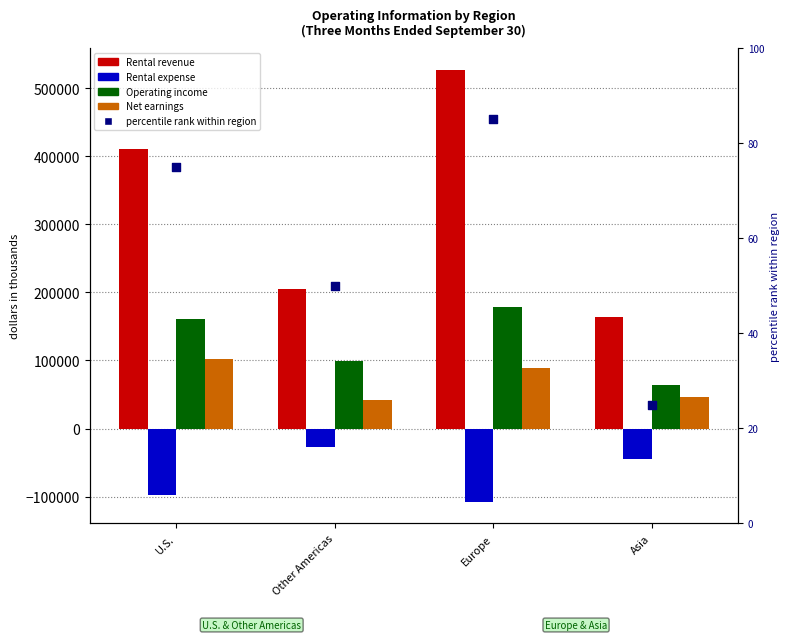

Which series reaches the maximum Y coordinate?

Rental revenue